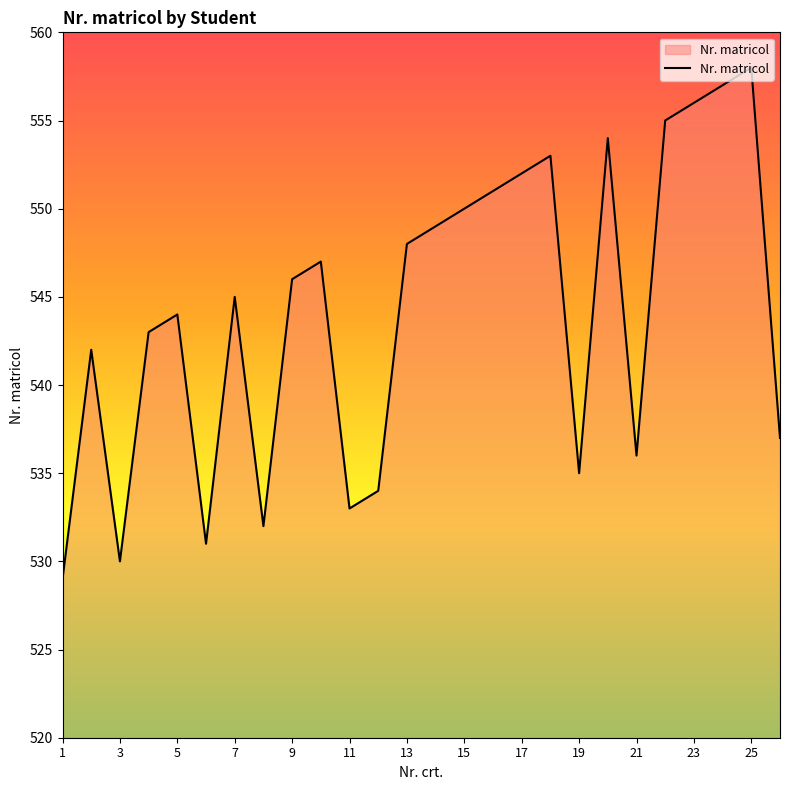

What is the difference between the maximum and minimum values?

29